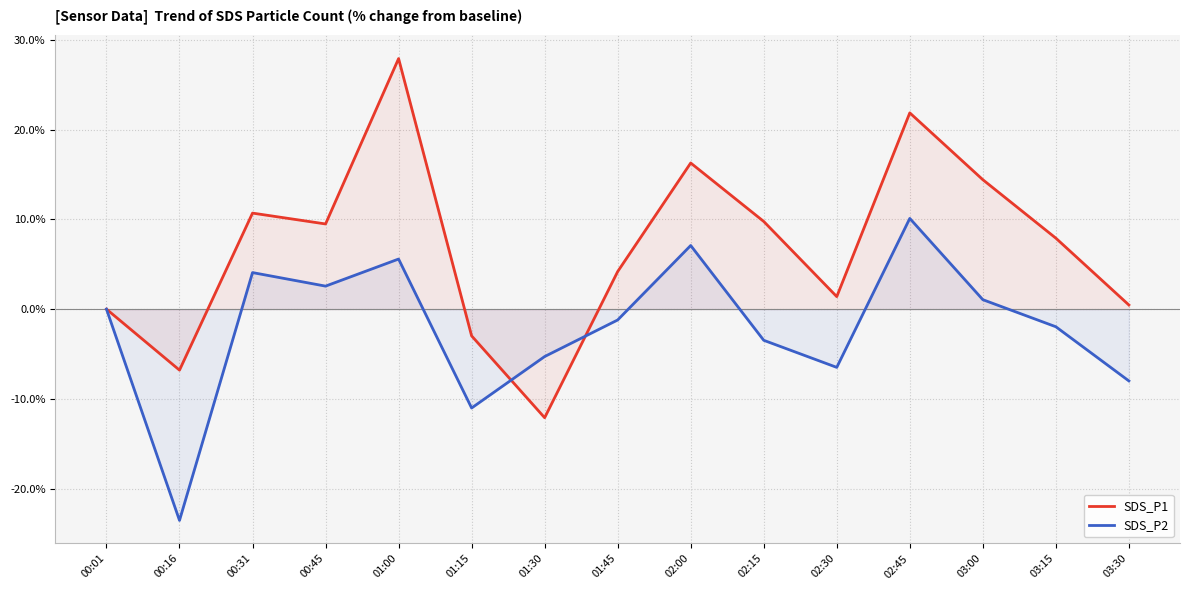

Rank the series at 03:00 from lowest to highest value.

SDS_P2, SDS_P1